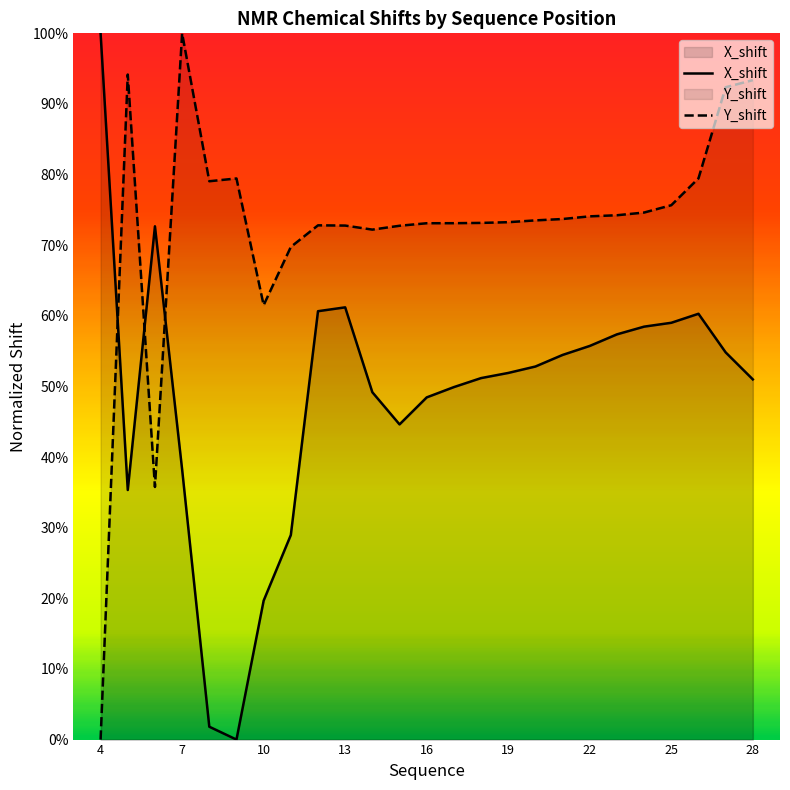

What is the difference between the maximum and minimum values in the X_shift series?

1.0